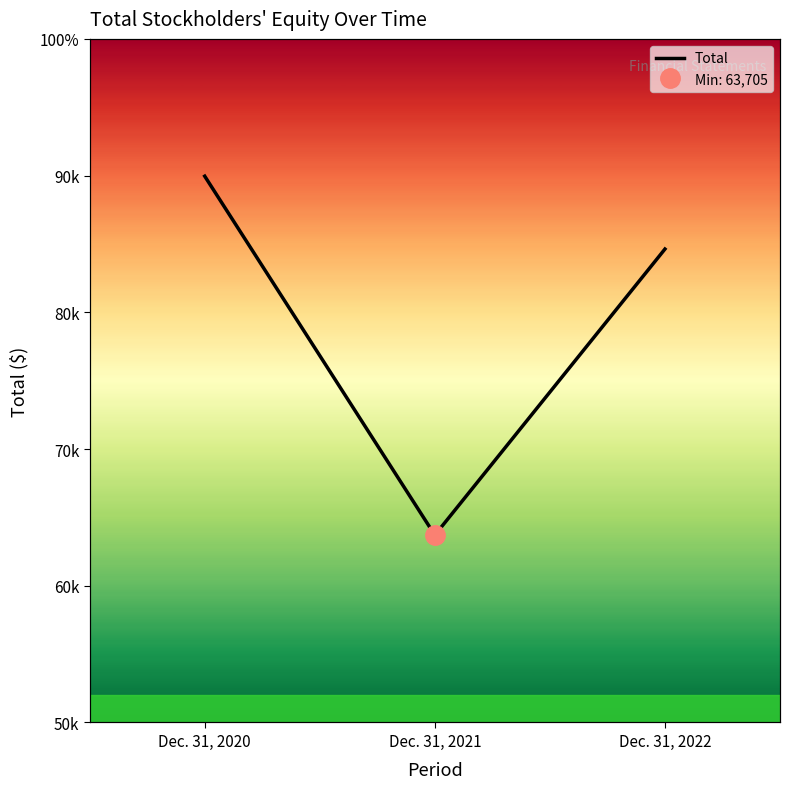

At which category does the chart reach its peak across all series?

Dec. 31, 2020